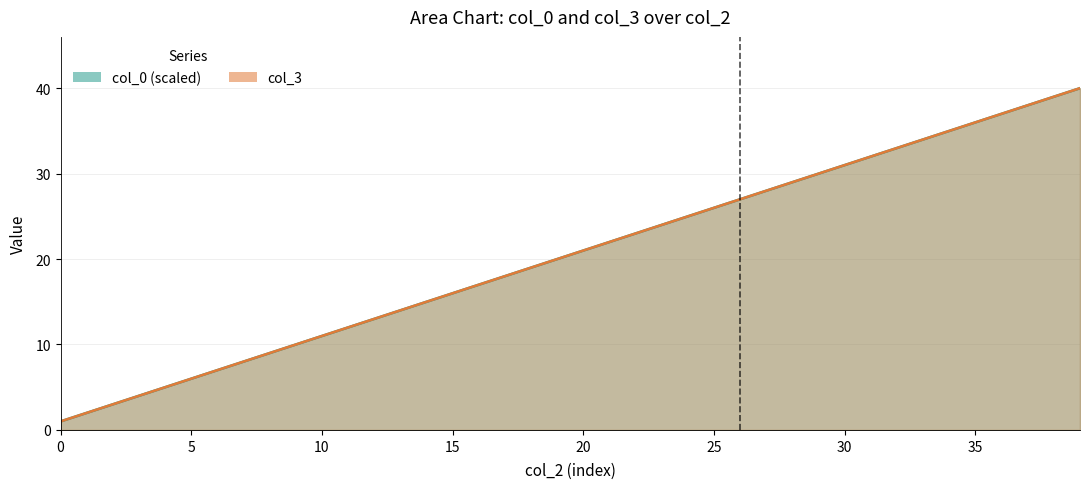

The value of col_3 at 9 is 17.0. True or false?

False